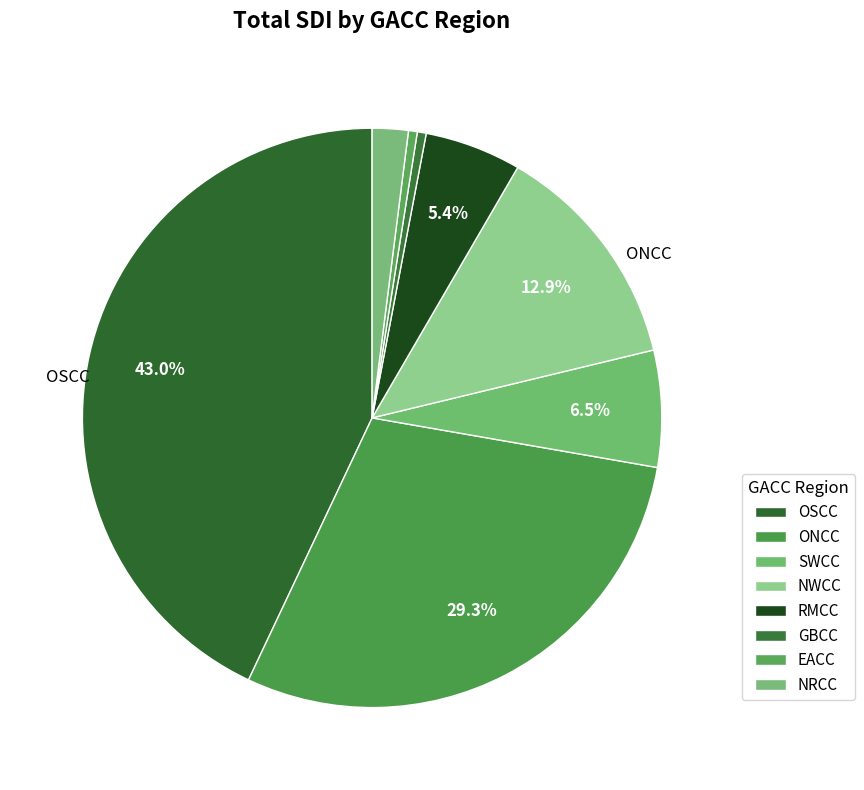

The SWCC slice represents 1% of the pie. True or false?

False